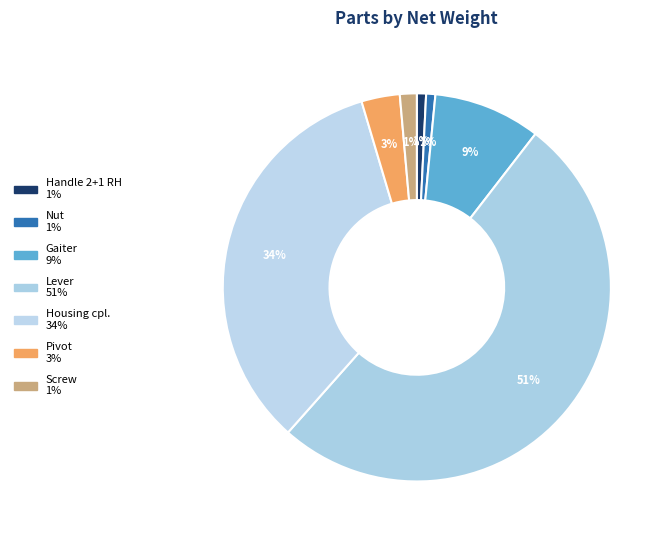

To the nearest percent, what is the average slice percentage?

14%